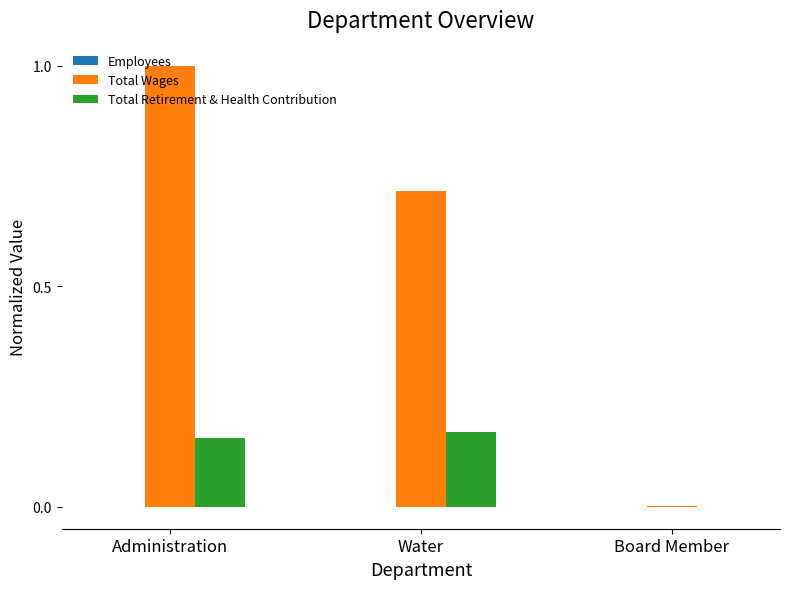

At which category does the chart reach its peak across all series?

Administration